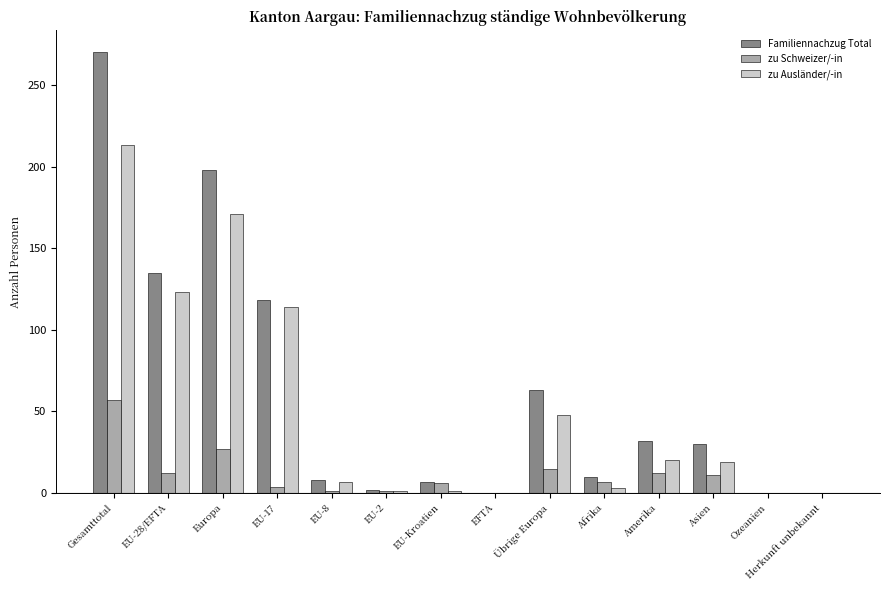

How many categories are shown in the chart?

14